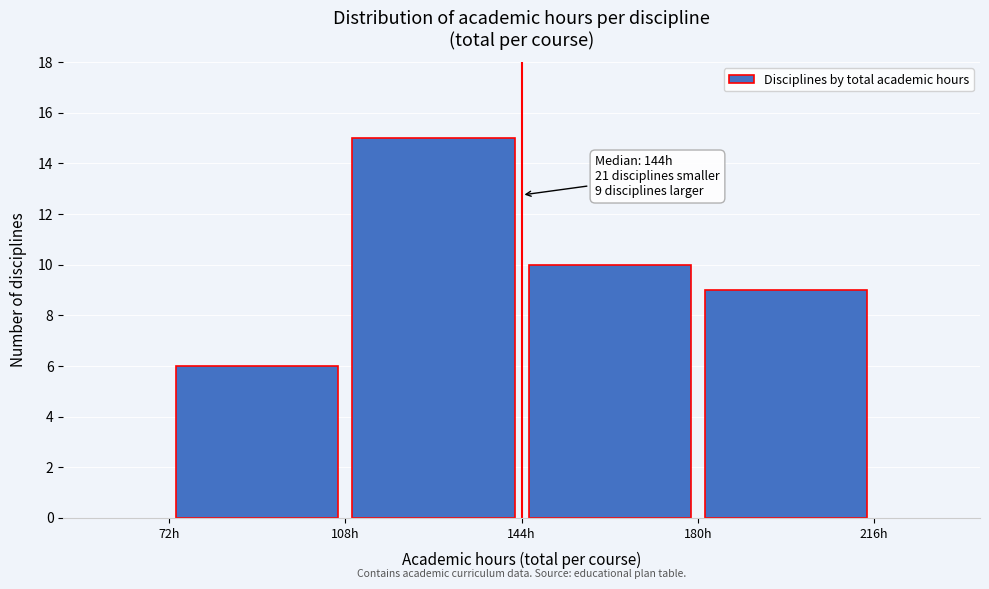

Which range on the x-axis has the tallest bar?

108 to 144